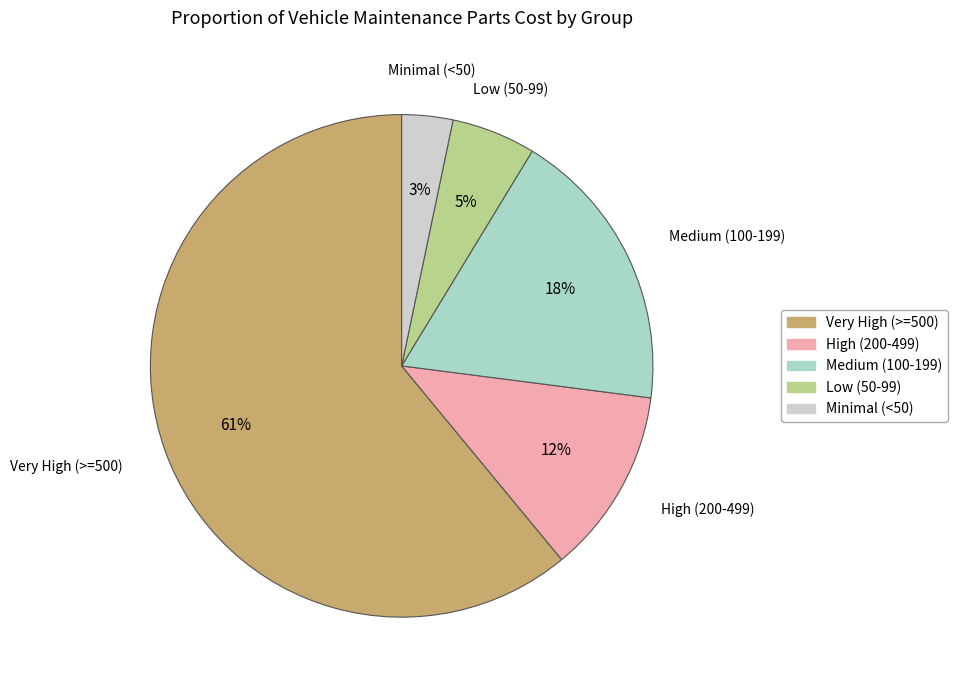

What percentage is the Medium (100-199) slice, to the nearest percent?

18%